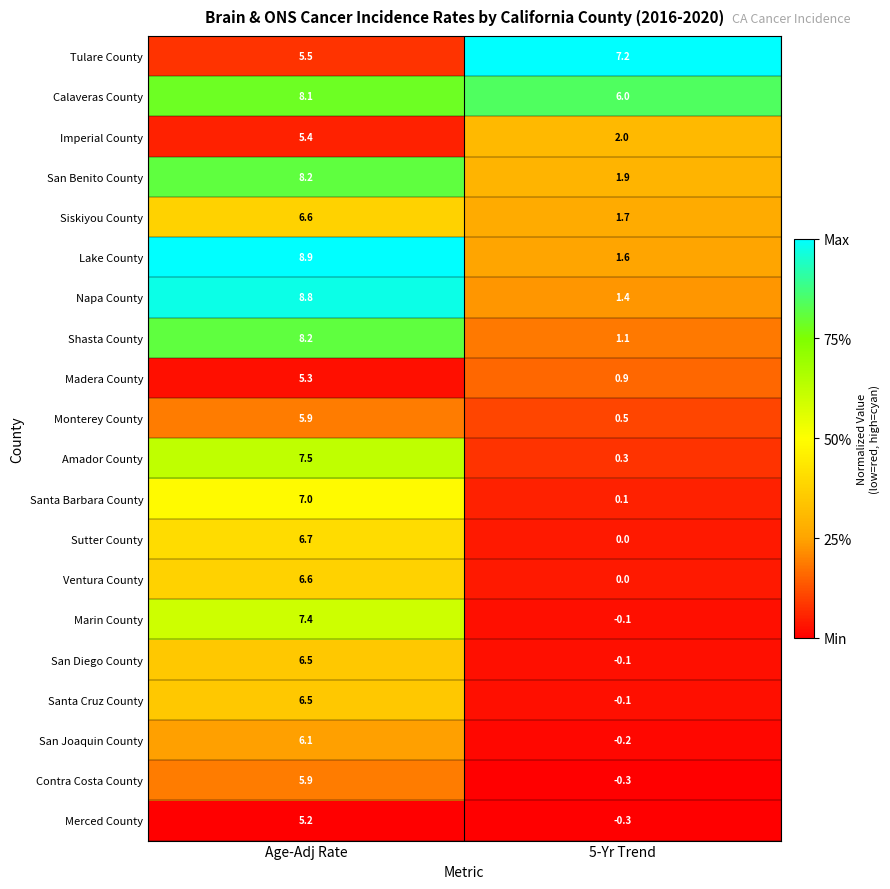

Between Age-Adj Rate and 5-Yr Trend, which series saw the biggest shift?

Marin County